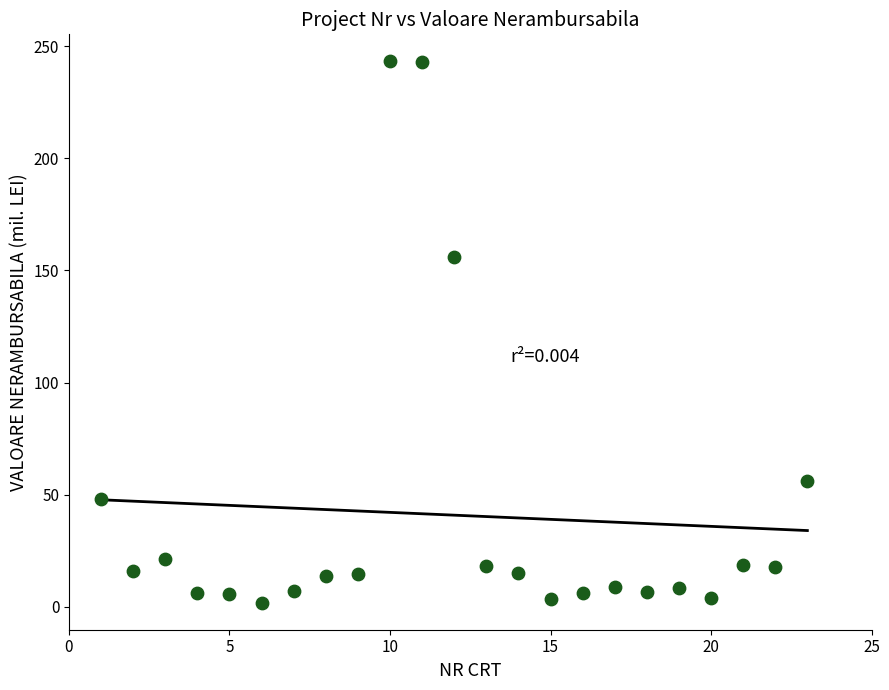

What is the range of Y values (max minus min)?

241.4